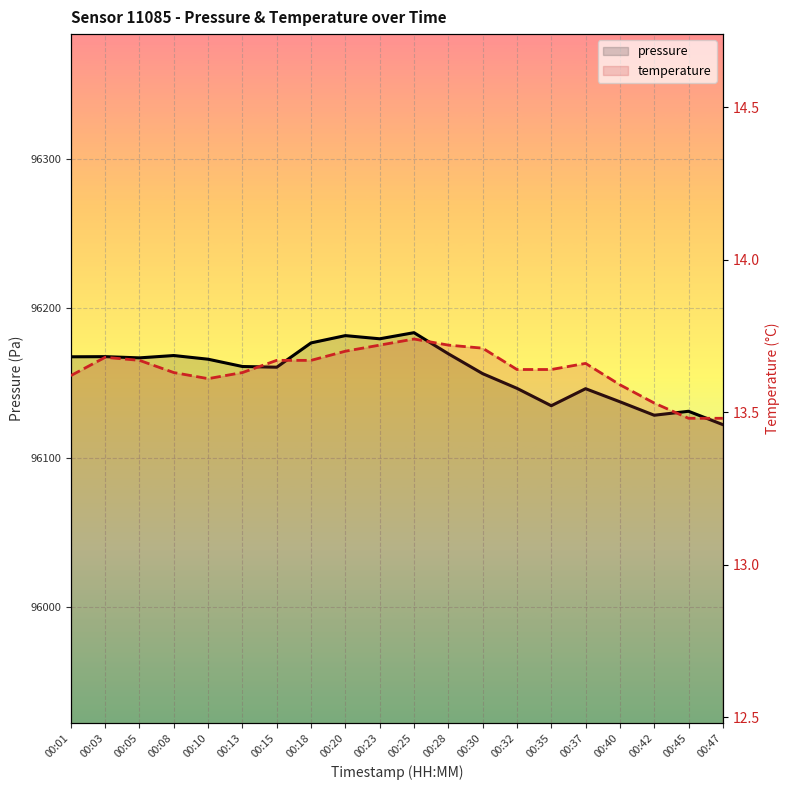

At which label is pressure closest to 96152?

00:30